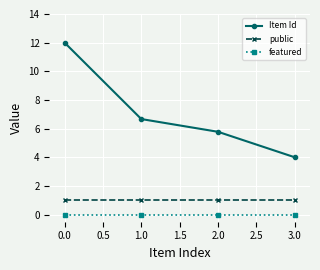

What is the difference between the maximum and minimum values in the Item Id series?

8.0